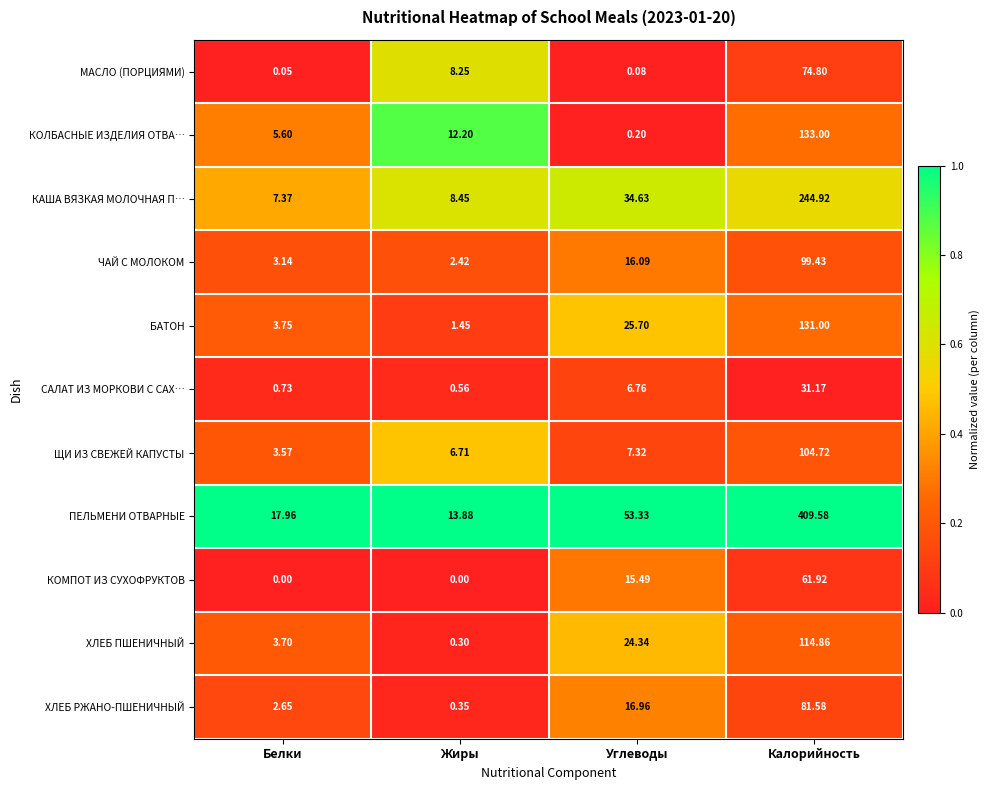

Which category has the lowest value in the БАТОН series?

Жиры